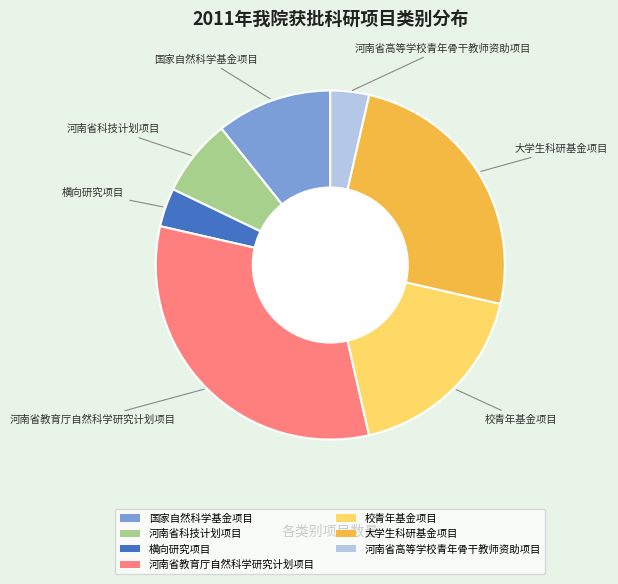

Do 国家自然科学基金项目 and 校青年基金项目 together represent more than half of the pie?

No